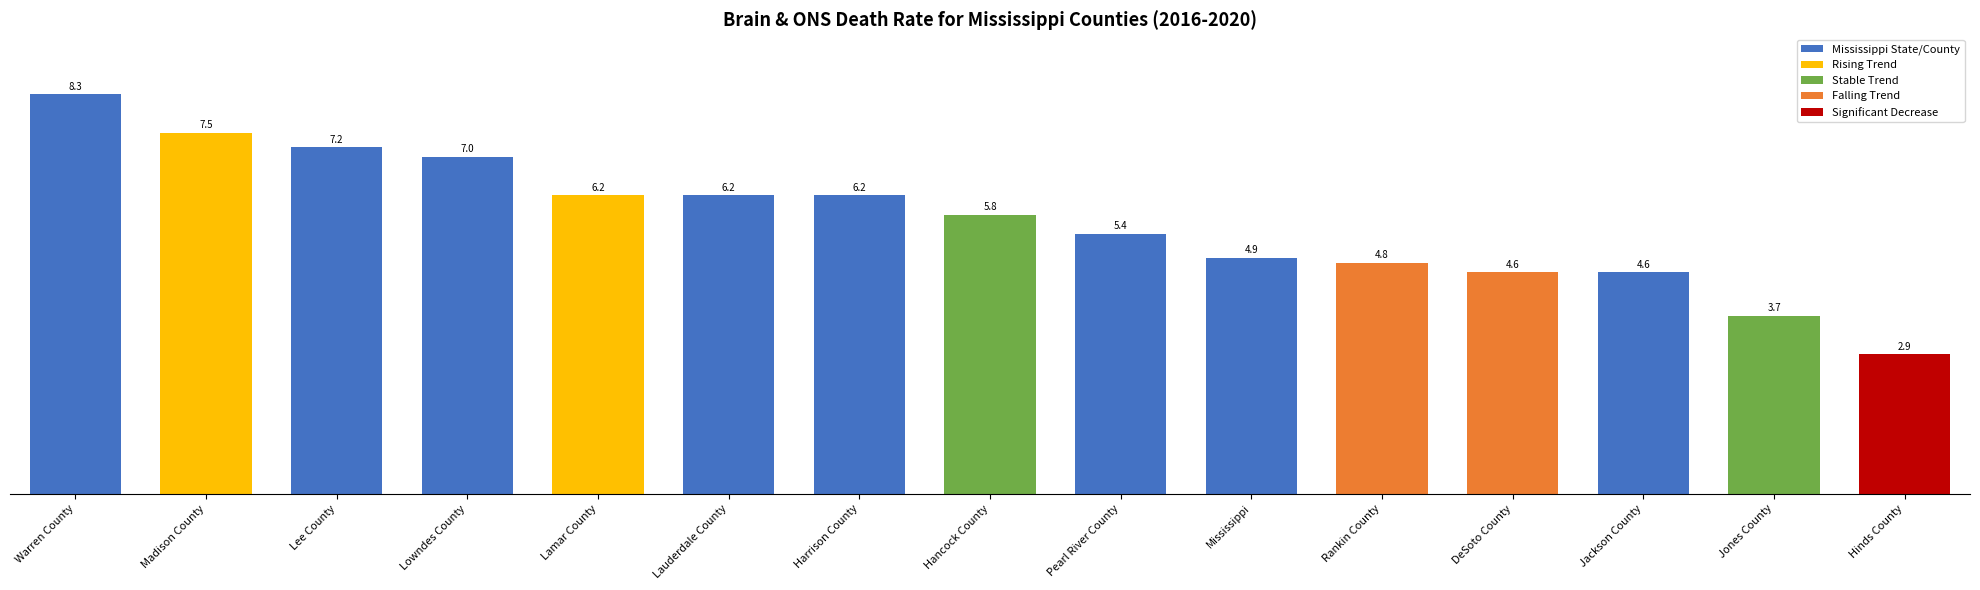

What is the label of the 1st bar from the right?

Hinds County